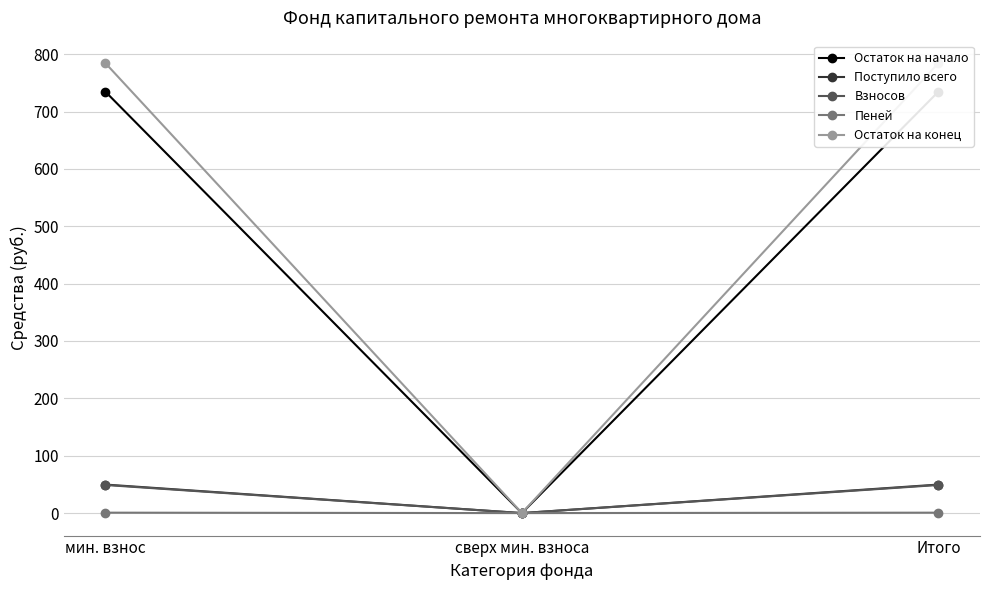

Rank the series at сверх мин. взноса from highest to lowest value.

Остаток на начало, Поступило всего, Взносов, Пеней, Остаток на конец